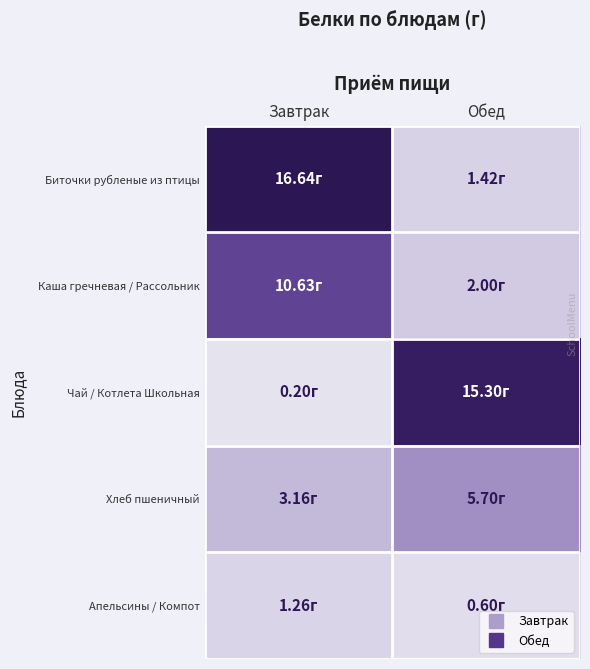

Reading left to right, what are all the values shown in this chart?

Биточки рубленые из птицы: Завтрак=16.6	Обед=1.4
Каша гречневая / Рассольник: Завтрак=10.6	Обед=2.0
Чай / Котлета Школьная: Завтрак=0.2	Обед=15.3
Хлеб пшеничный: Завтрак=3.2	Обед=5.7
Апельсины / Компот: Завтрак=1.3	Обед=0.6